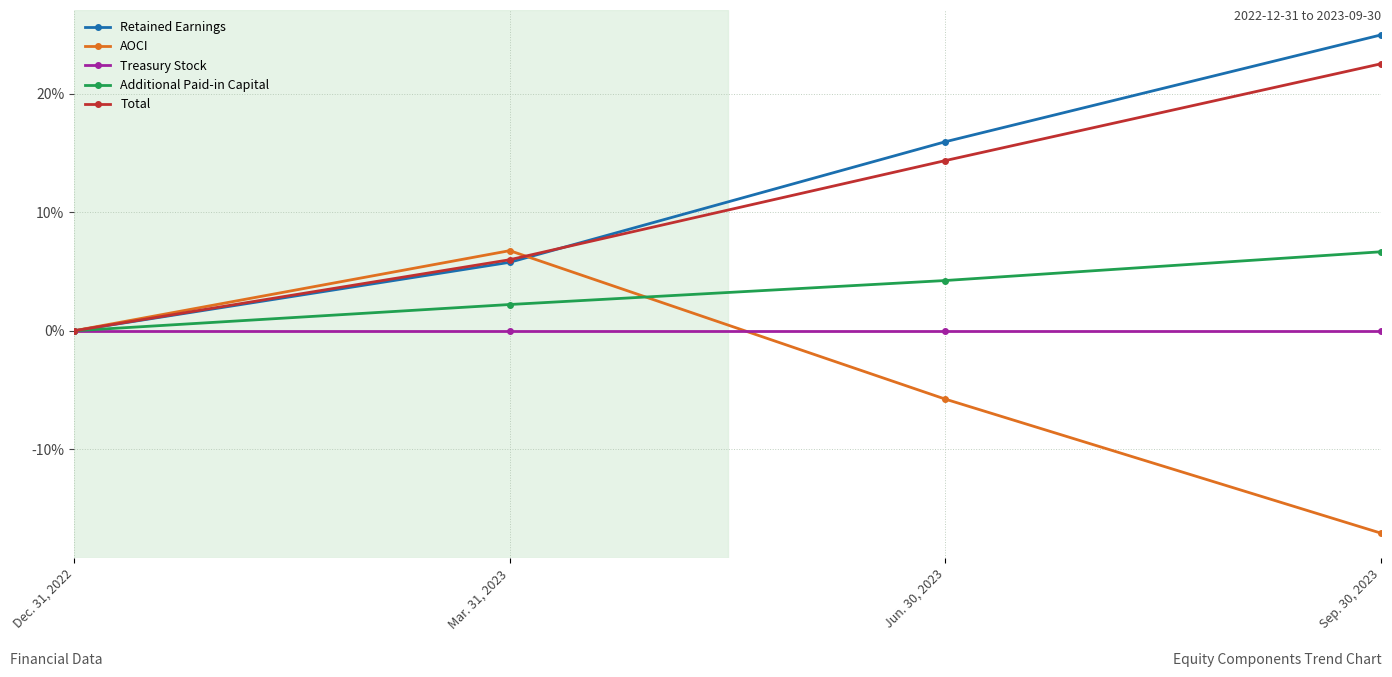

True or false: Treasury Stock has more than 1 points higher than both neighbors.

False